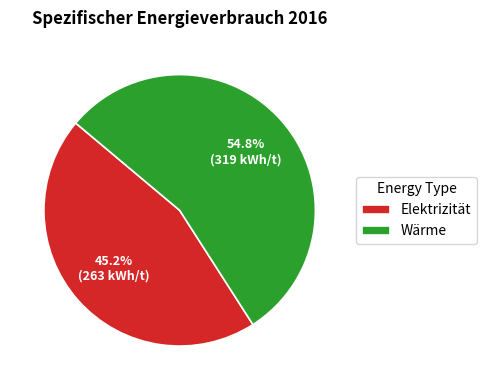

What portion of the pie excludes Elektrizität?

54.8%